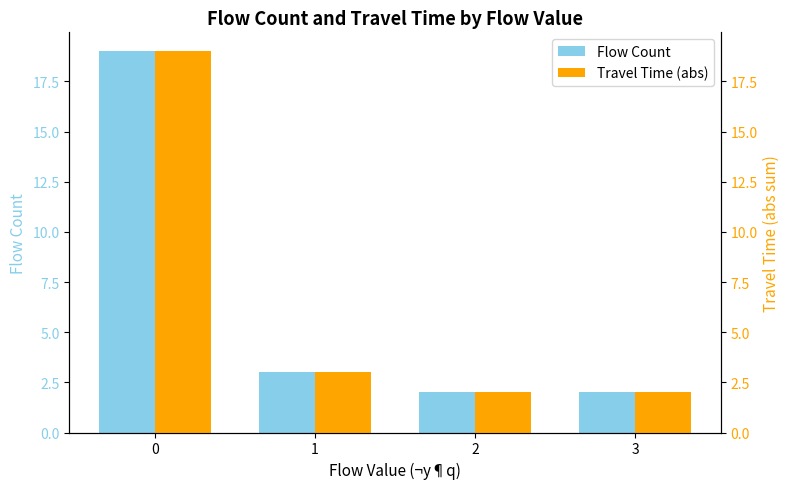

The value of Travel Time (abs) at 3 is 2. True or false?

True